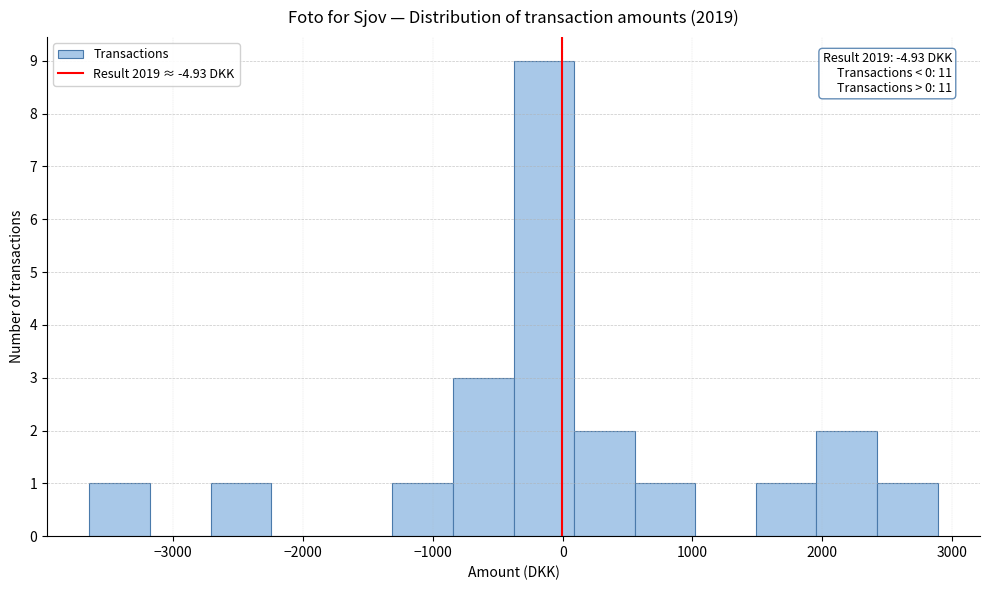

Over which range of the x-axis is the bar tallest?

-400 to 100